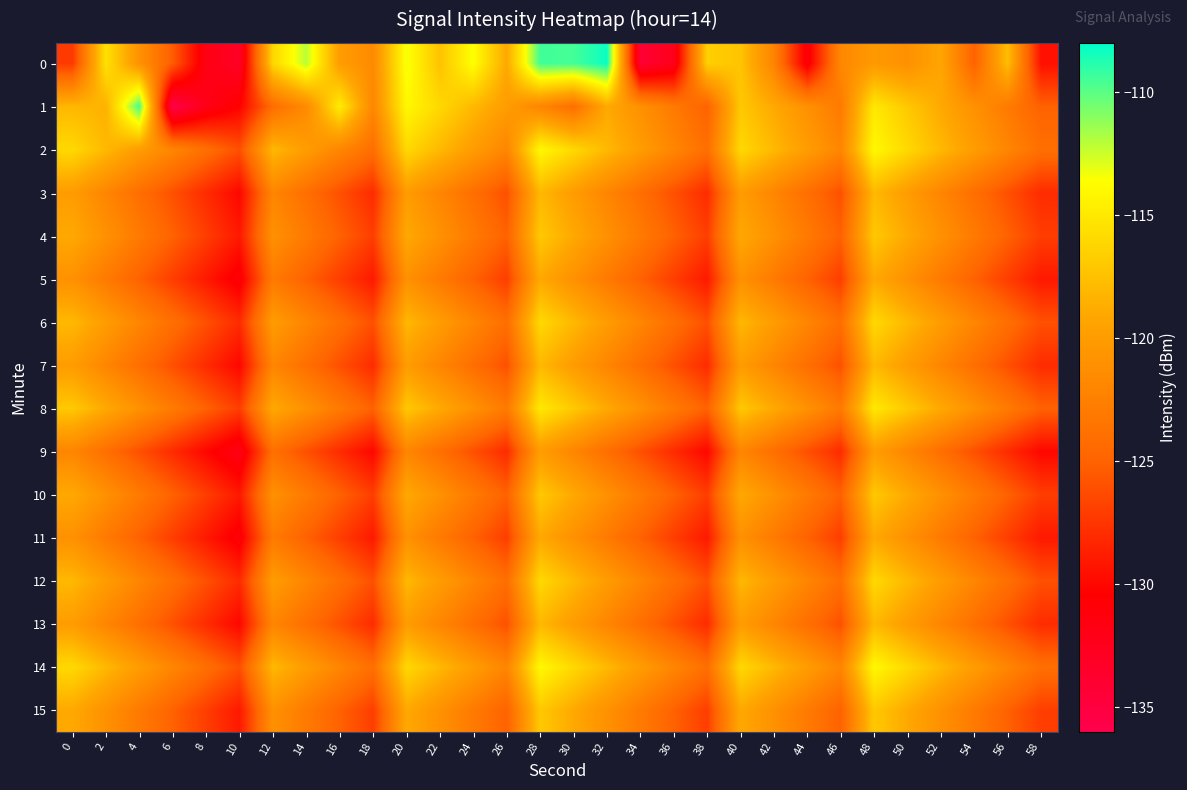

Which has a higher value, 50 or 58?

50